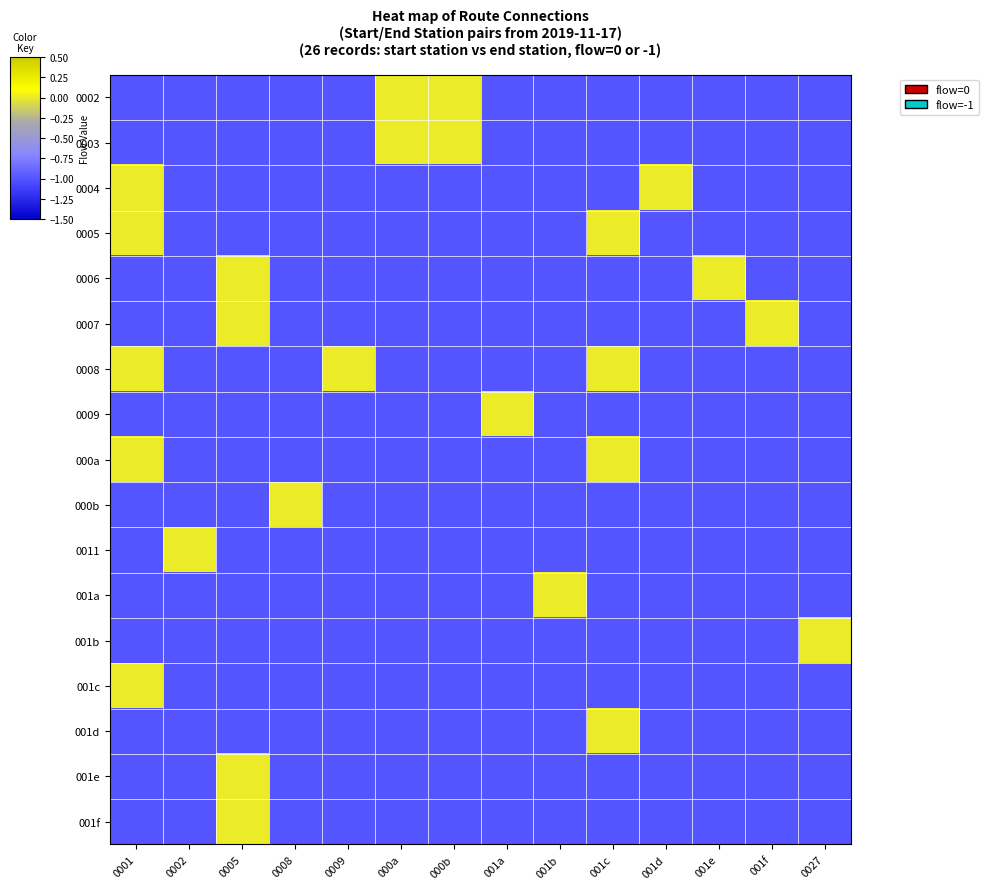

Rank the series at 001c from lowest to highest value.

0002, 0003, 0004, 0006, 0007, 0009, 000b, 0011, 001a, 001b, 001c, 001e, 001f, 0005, 0008, 000a, 001d